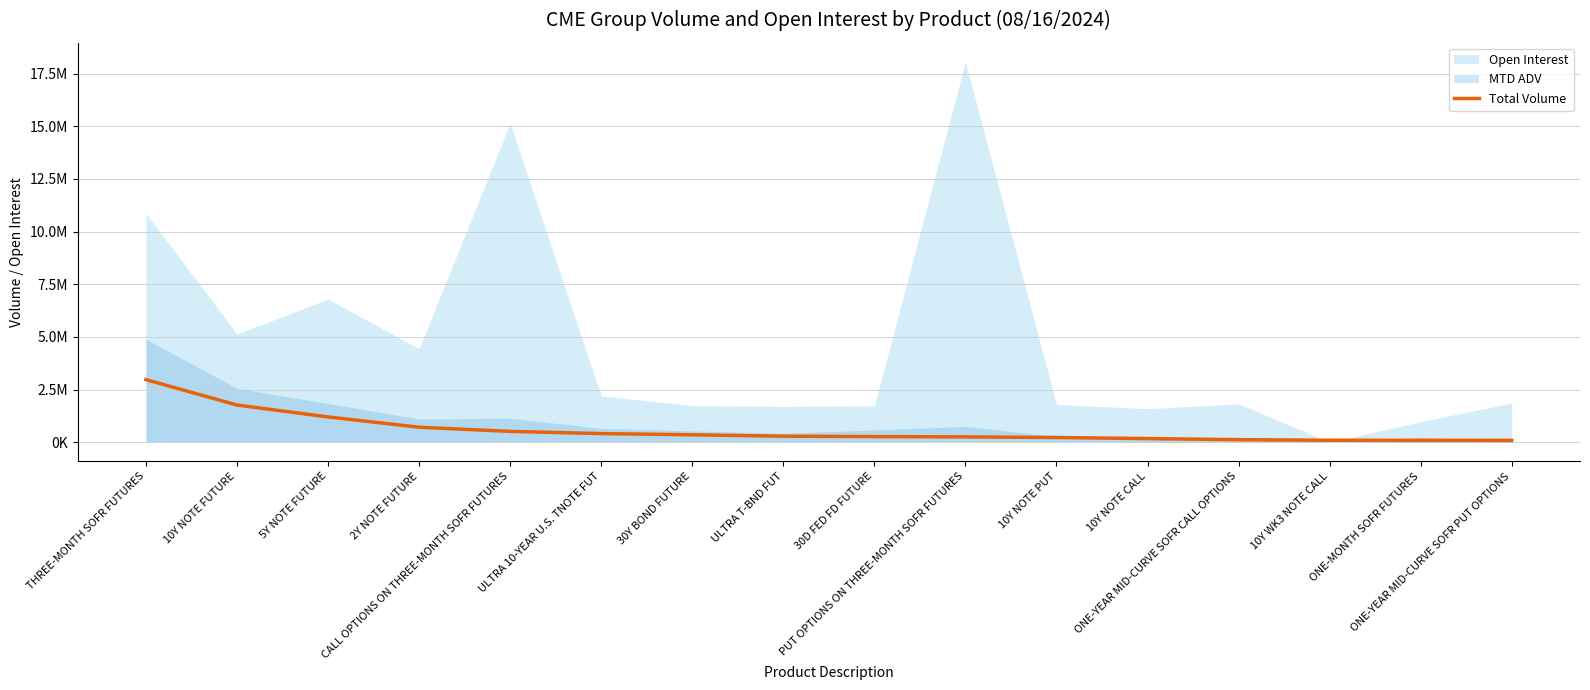

Between THREE-MONTH SOFR FUTURES and ONE-YEAR MID-CURVE SOFR PUT OPTIONS, which is larger?

THREE-MONTH SOFR FUTURES